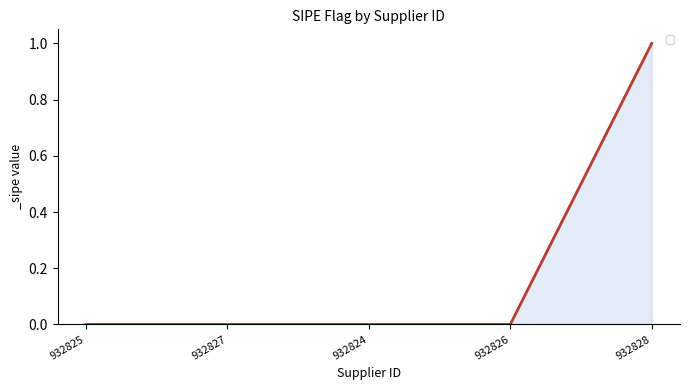

Which has a higher value, 932828 or 932827?

932828